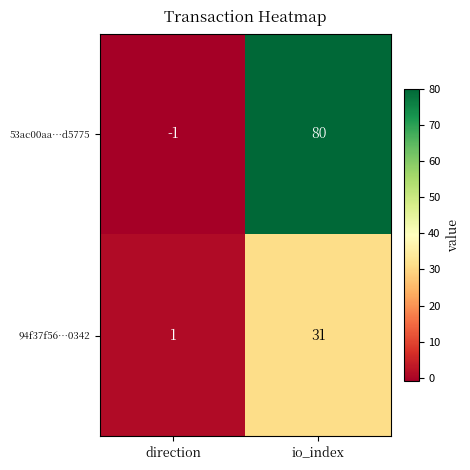

Which series has the widest spread of values?

53ac00aa…d5775